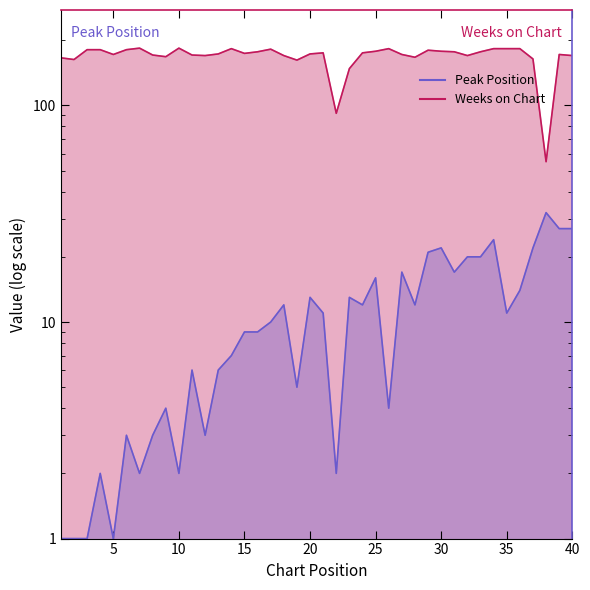

Reading right to left, transcribe all the data shown in this chart.

Peak Position: 27	27	32	22	14	11	24	20	20	17	22	21	12	17	4	16	12	13	2	11	13	5	12	10	9	9	7	6	3	6	2	4	3	2	3	1	2	1	1	1
Weeks on Chart: 170	172	55	164	183	183	183	177	170	177	178	180	167	172	183	178	175	148	92	175	173	162	170	182	177	174	183	173	170	171	184	168	171	184	181	172	181	181	163	166